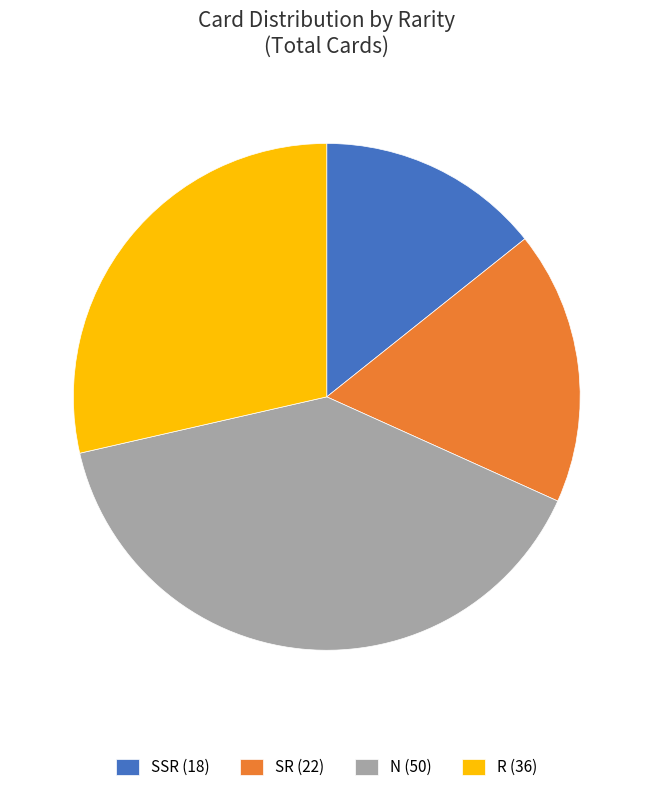

Is it true that SSR is 14% of the pie?

True